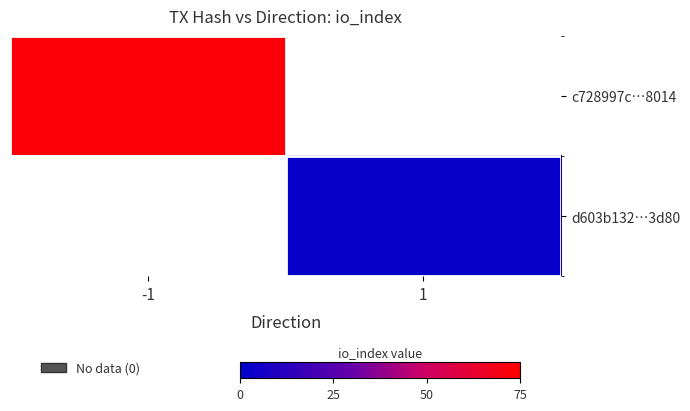

Rank the series at 1 from highest to lowest value.

d603b132…3d80, c728997c…8014